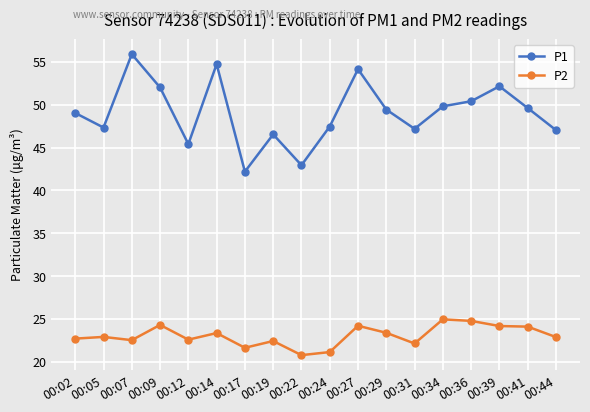

What is the spread (max minus min) of values at 00:12?

22.8